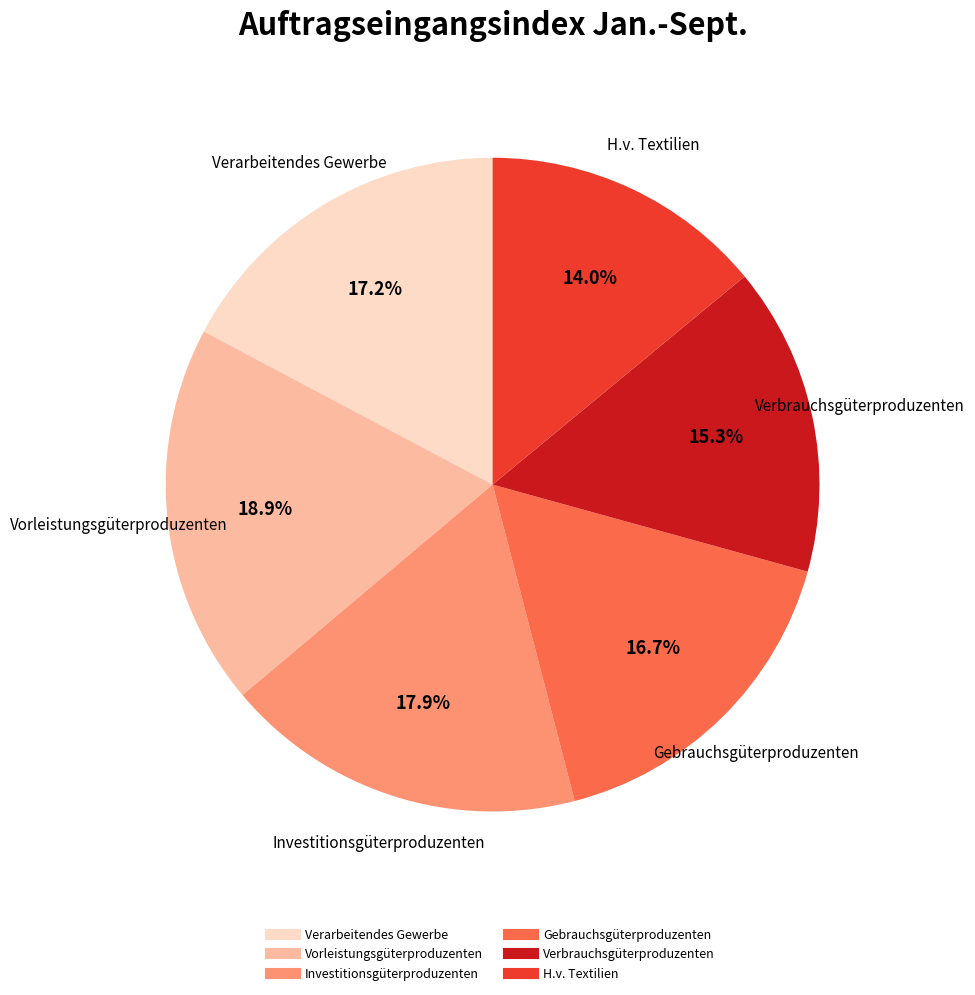

Does any single category account for the majority?

No